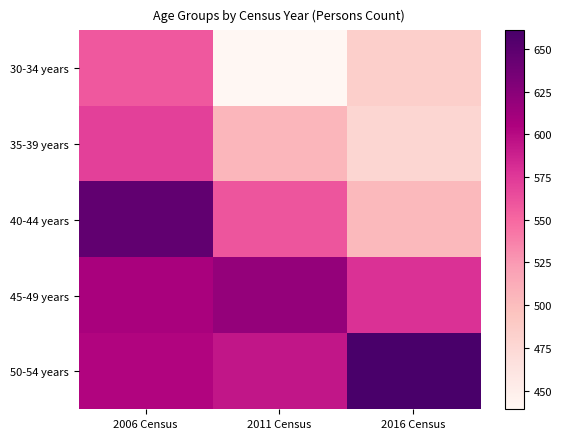

Rank the series at 2006 Census from lowest to highest value.

30-34 years, 35-39 years, 50-54 years, 45-49 years, 40-44 years